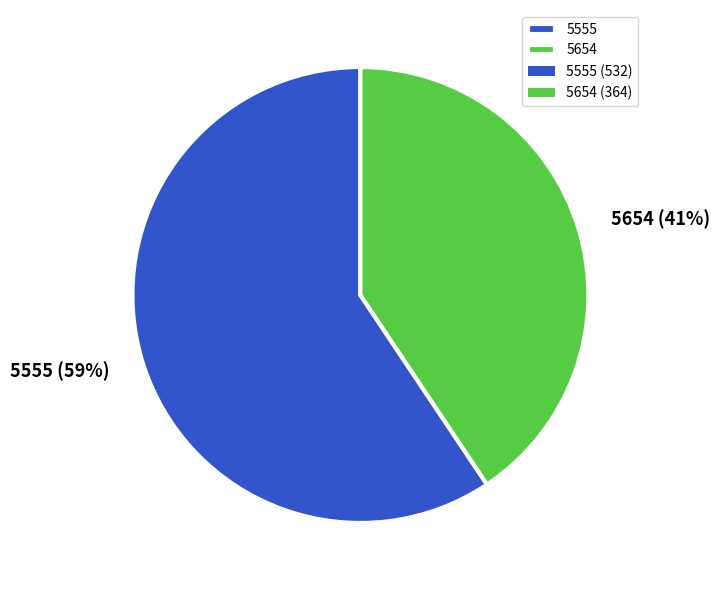

Rank the categories by value from highest to lowest.

5555, 5654